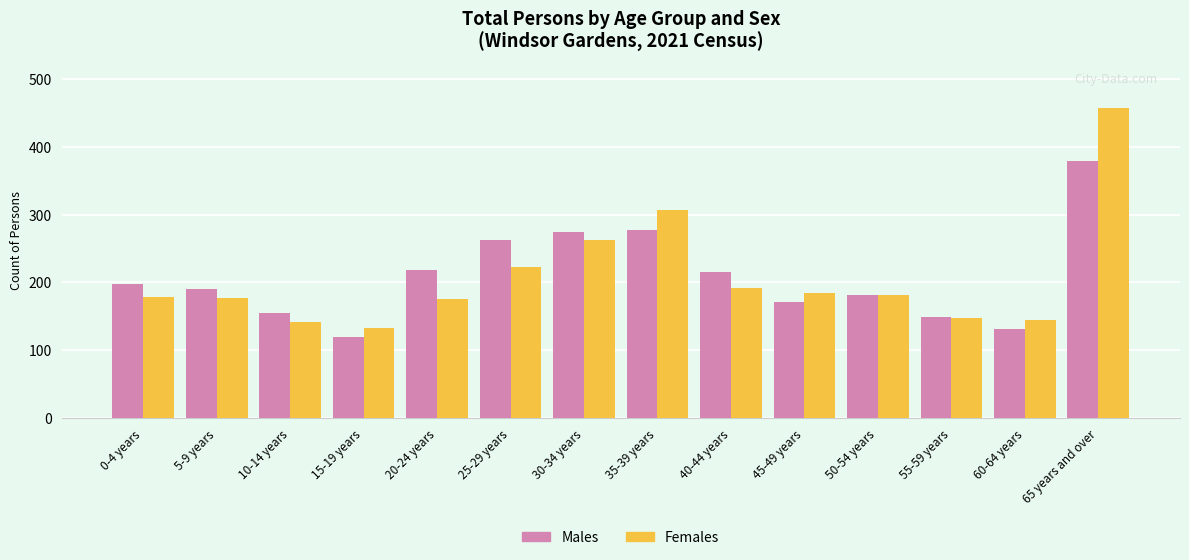

What is the total value across all series at 55-59 years?

297